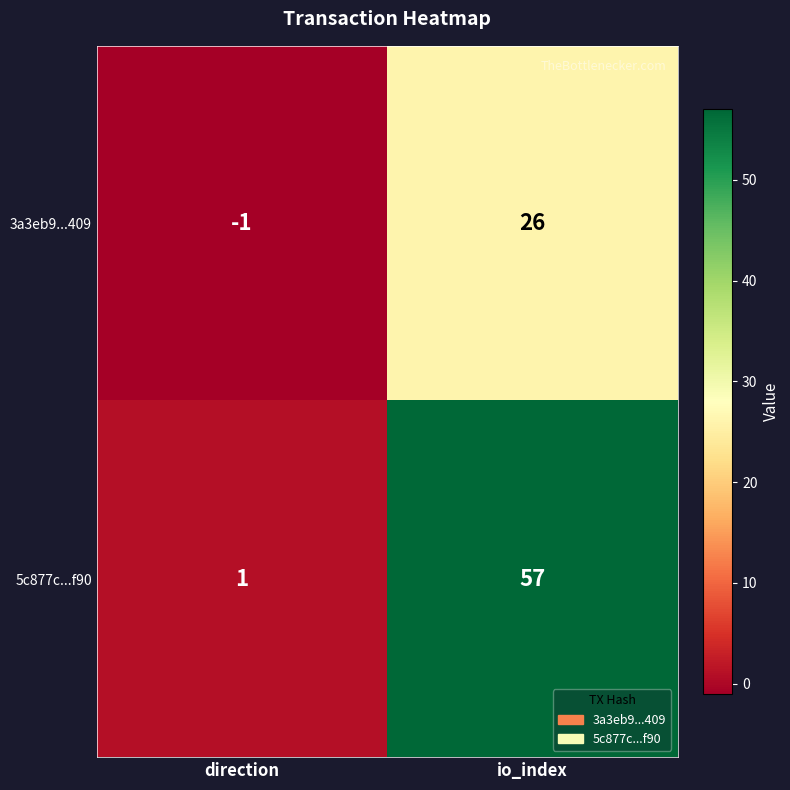

At which category is the sum across all series the highest?

io_index